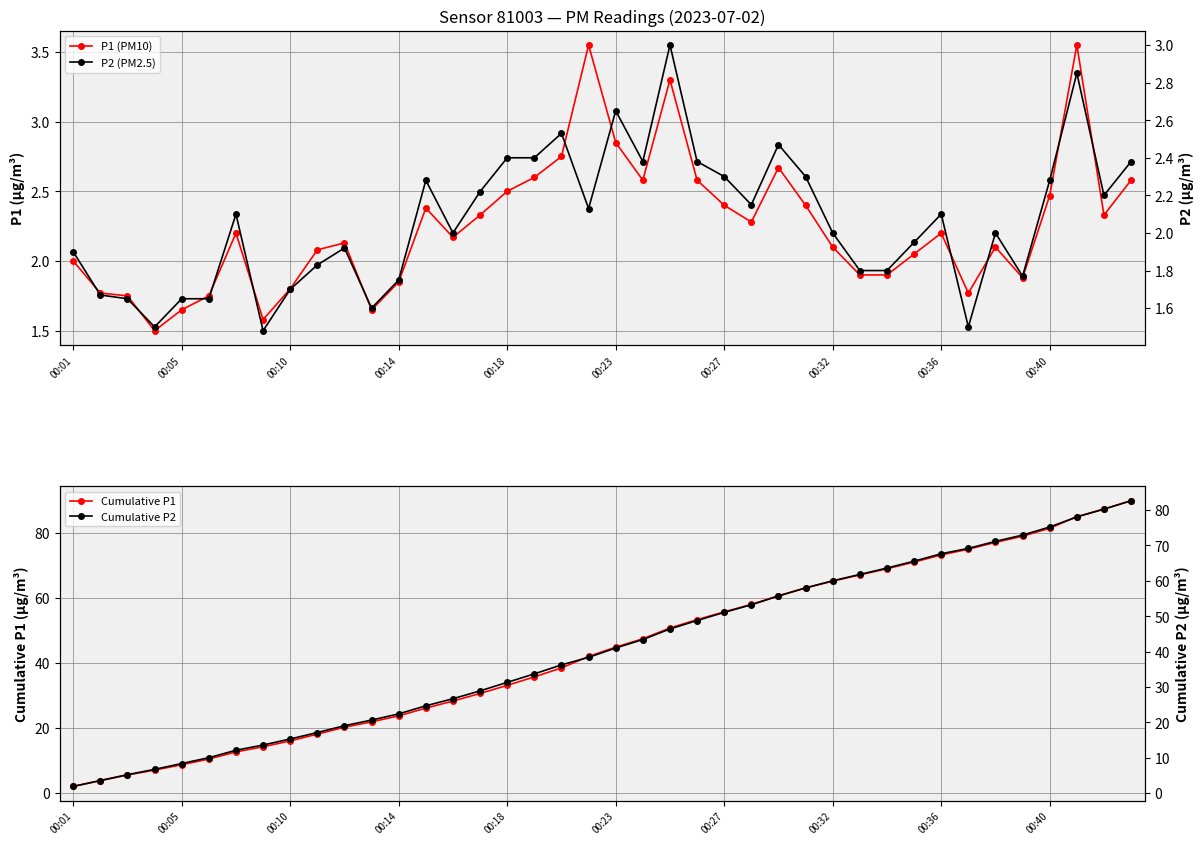

The value of Cumulative P1 at 00:18 is 9.2. True or false?

False